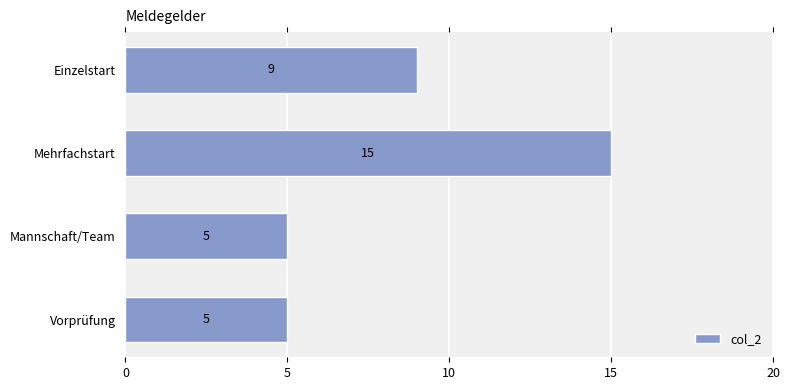

What is the greatest value displayed?

15